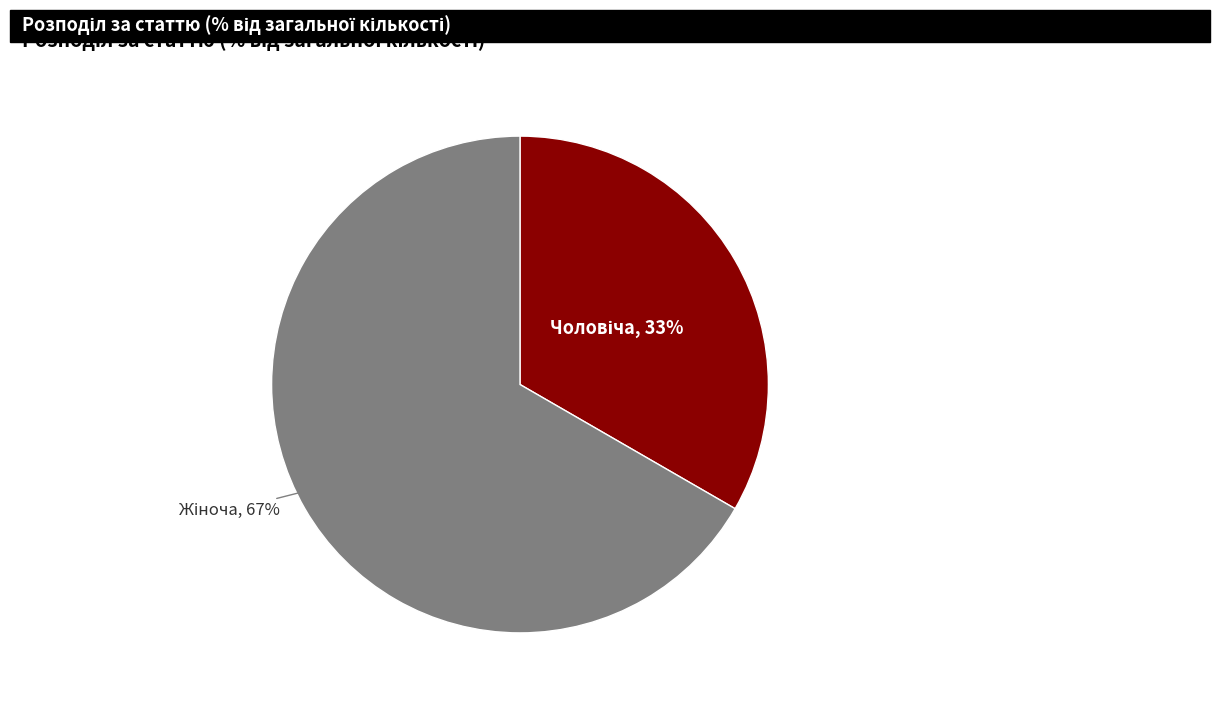

Is there a majority slice in this chart?

Yes